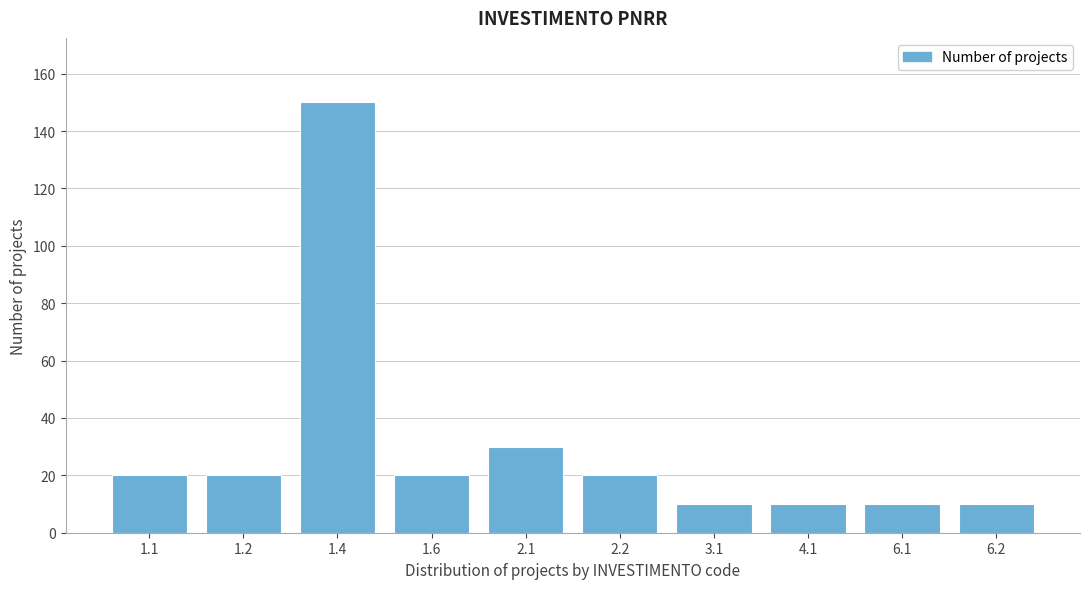

Reading left to right, list all the values displayed in this chart.

1.1=20	1.2=20	1.4=150	1.6=20	2.1=30	2.2=20	3.1=10	4.1=10	6.1=10	6.2=10